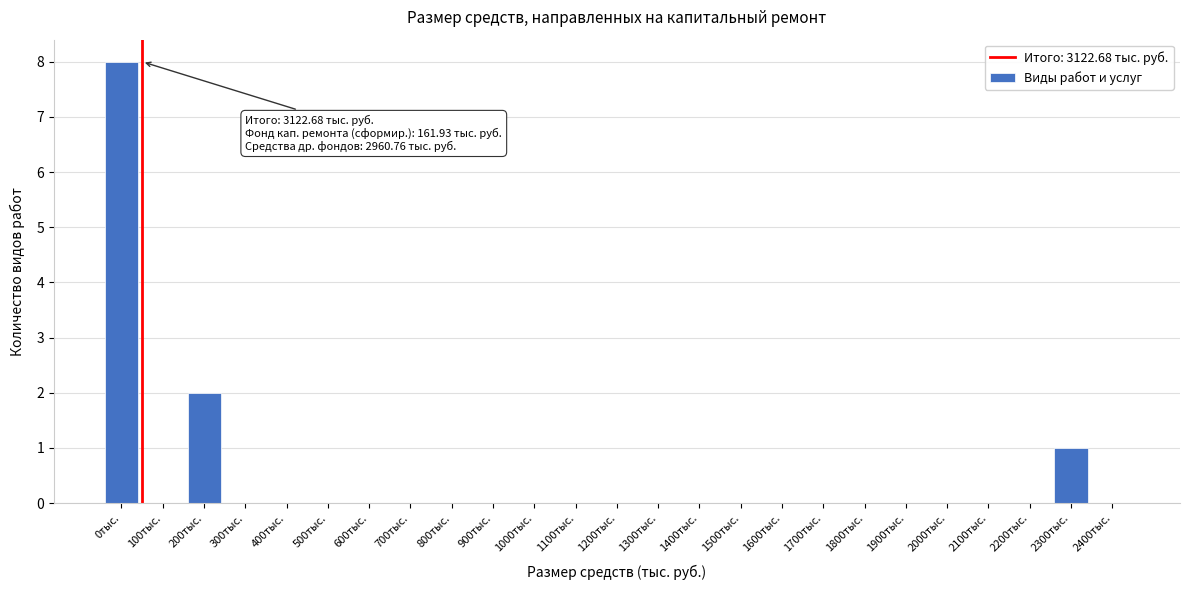

Reading left to right, extract all data points from this chart.

0тыс.=8	100тыс.=0	200тыс.=2	300тыс.=0	400тыс.=0	500тыс.=0	600тыс.=0	700тыс.=0	800тыс.=0	900тыс.=0	1000тыс.=0	1100тыс.=0	1200тыс.=0	1300тыс.=0	1400тыс.=0	1500тыс.=0	1600тыс.=0	1700тыс.=0	1800тыс.=0	1900тыс.=0	2000тыс.=0	2100тыс.=0	2200тыс.=0	2300тыс.=1	2400тыс.=0